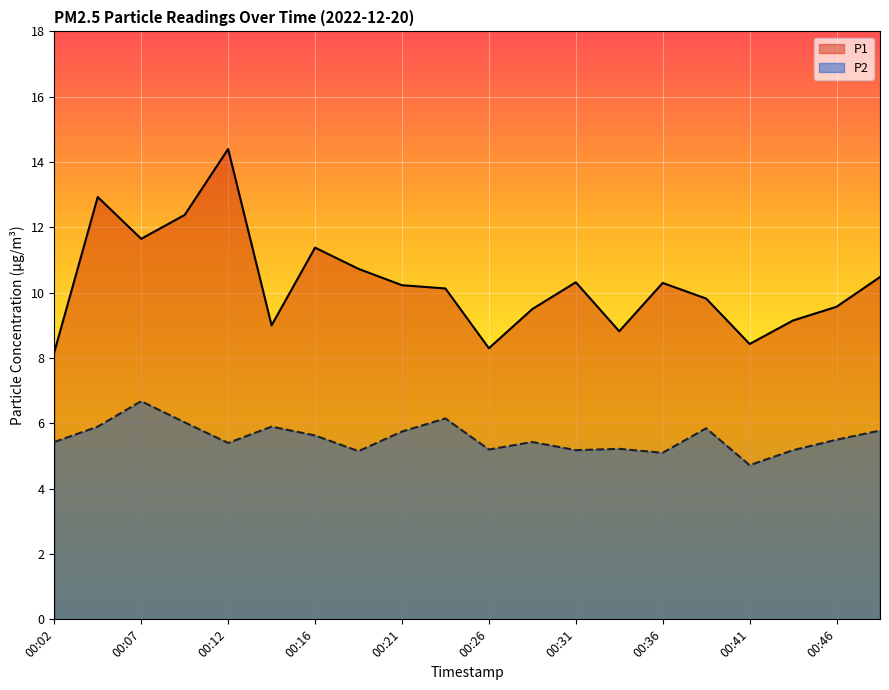

Rank the series by their average value, from highest to lowest.

P1, P2